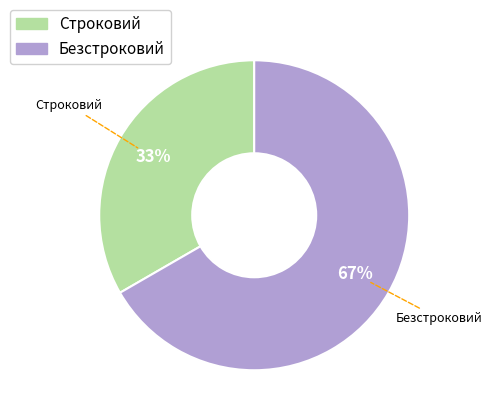

To the nearest percent, what is the average slice percentage?

50%